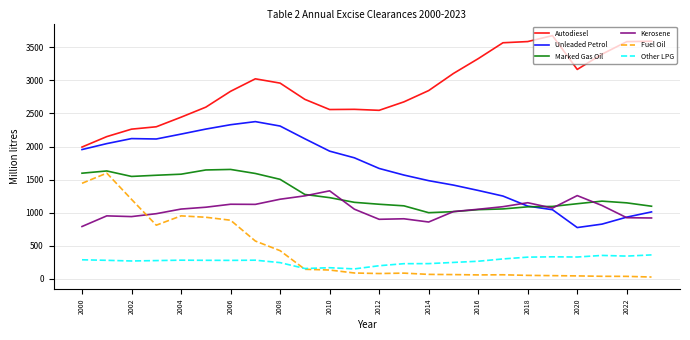

True or false: Autodiesel and Other LPG cross at least once.

False